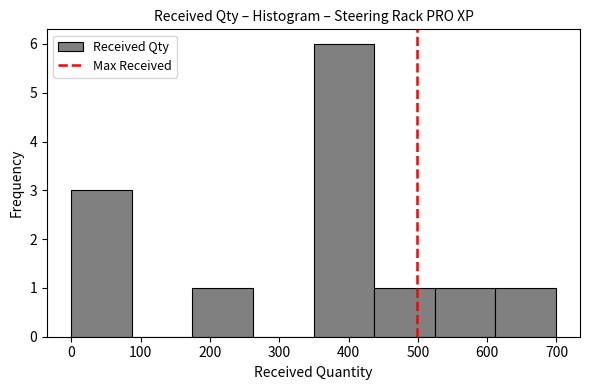

What is the height of the bar covering 610 to 700 on the x-axis? Neither the bar edges nor the heights are printed on the chart, so give them approximately, as read against the axes.

1